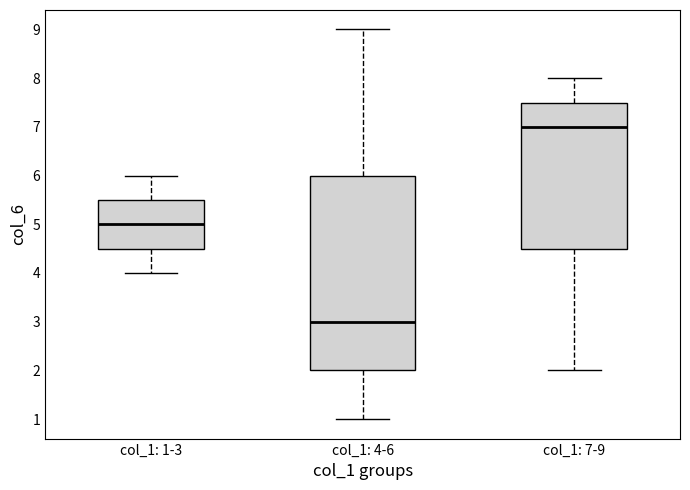

Reading left to right, transcribe this box plot: for each box, give where its median line is, the range the box spans, and where its two whiskers end, as read against the y-axis. The values are not printed on the chart, so give them approximately, as read against the axis.

col_1: 1-3: median 5.0, box 4.5 to 5.5, whiskers 4.0 to 6.0
col_1: 4-6: median 3.0, box 2.0 to 6.0, whiskers 1.0 to 9.0
col_1: 7-9: median 7.0, box 4.5 to 7.5, whiskers 2.0 to 8.0